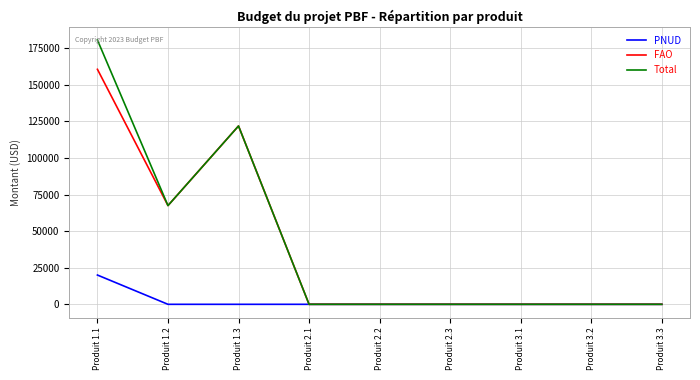

Where is the first local maximum for FAO?

Produit 1.3